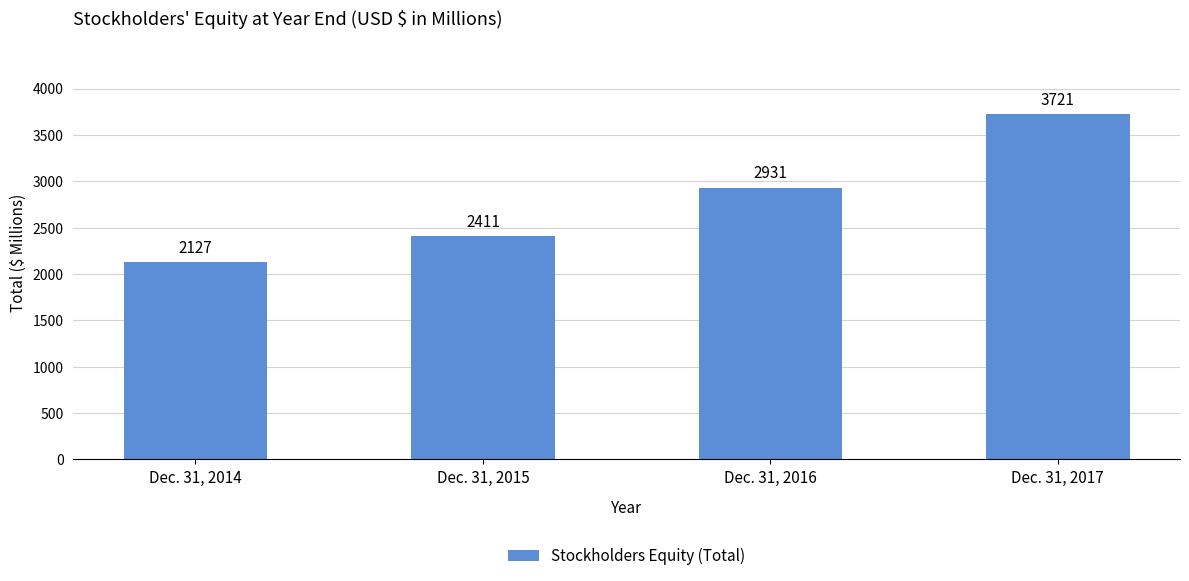

Reading left to right, extract all data points from this chart.

2127	2411	2931	3721